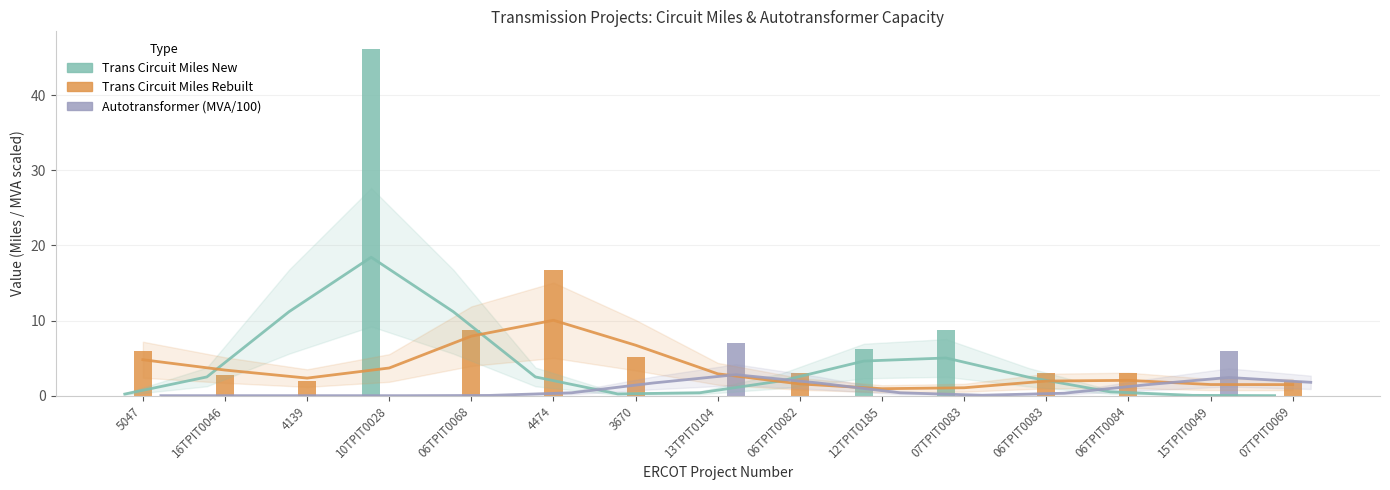

What is the difference between the highest and lowest values at 3670?

5.1